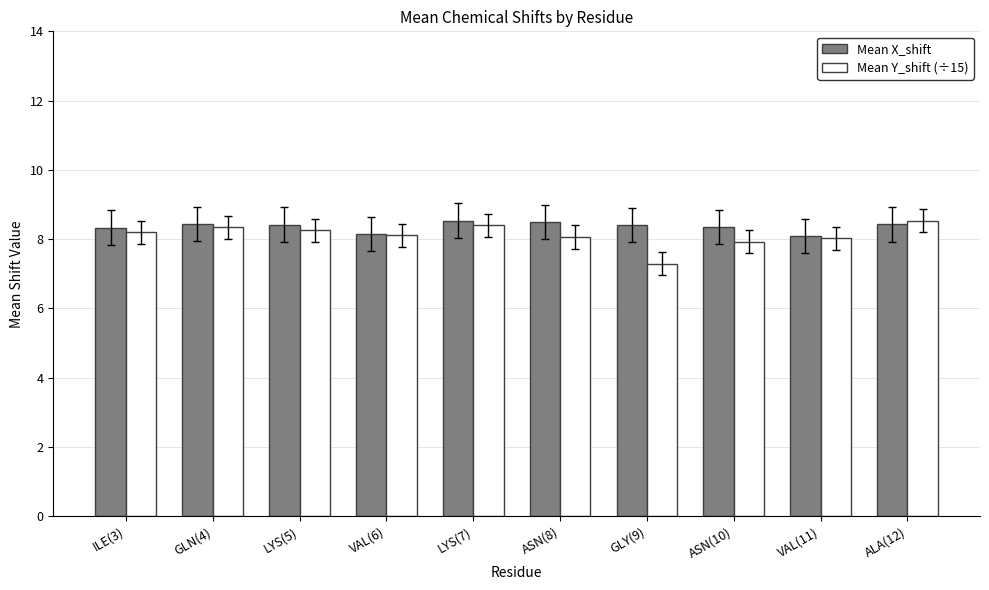

What is the total value across all series at ILE(3)?

16.5